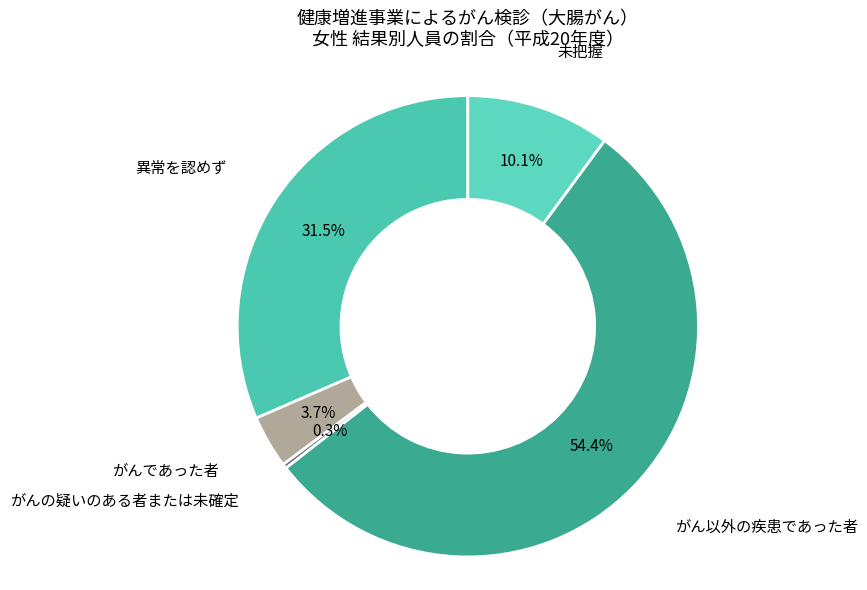

Rank the categories by value from lowest to highest.

がんの疑いのある者または未確定, がんであった者, 未把握, 異常を認めず, がん以外の疾患であった者